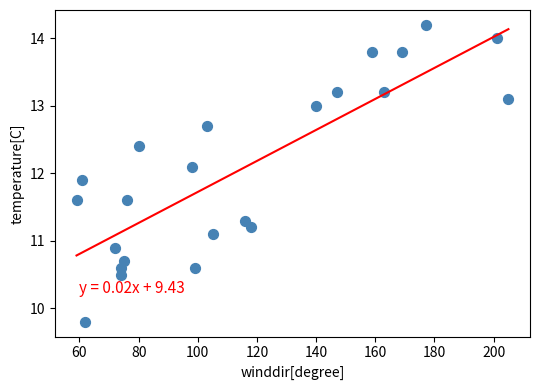

What is the range of Y values (max minus min)?

4.4